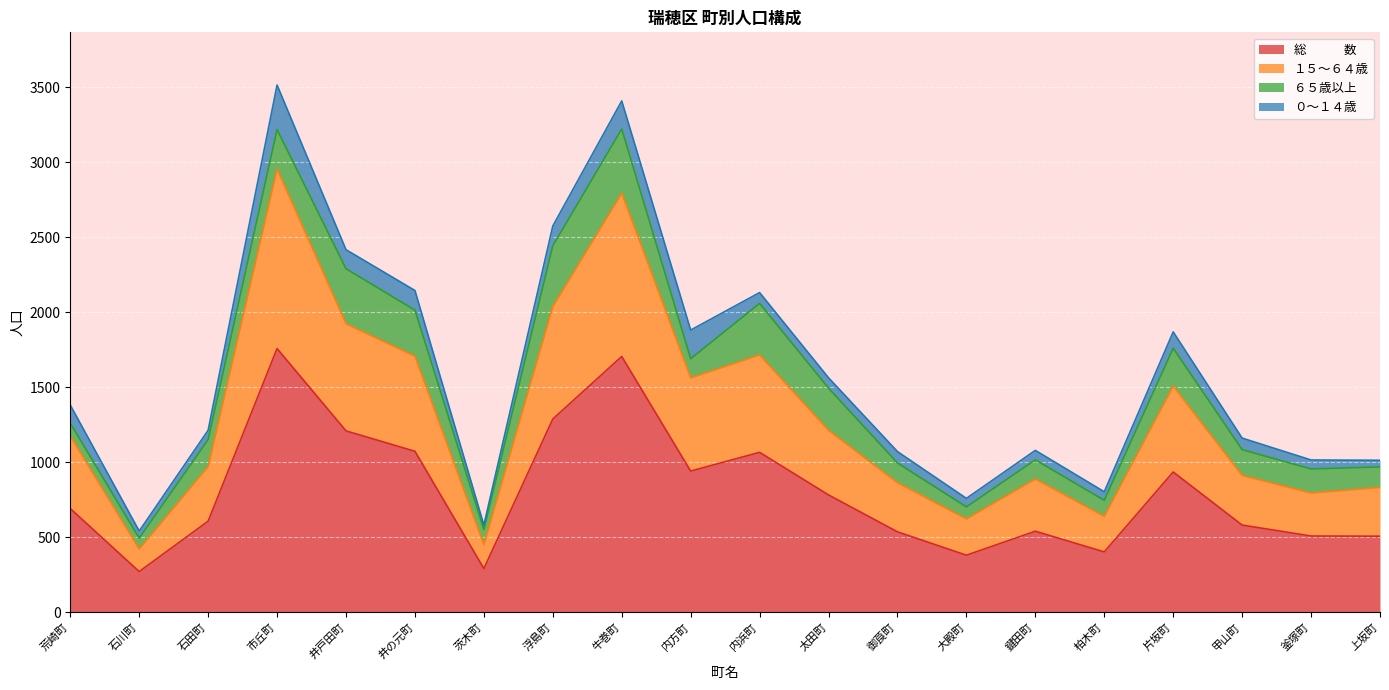

List the labels in order of １５～６４歳 value, smallest first.

石川町, 茨木町, 大殿町, 柏木町, 釜塚町, 上坂町, 御莨町, 鍵田町, 甲山町, 石田町, 荒崎町, 太田町, 片坂町, 内方町, 井の元町, 内浜町, 井戸田町, 浮島町, 牛巻町, 市丘町